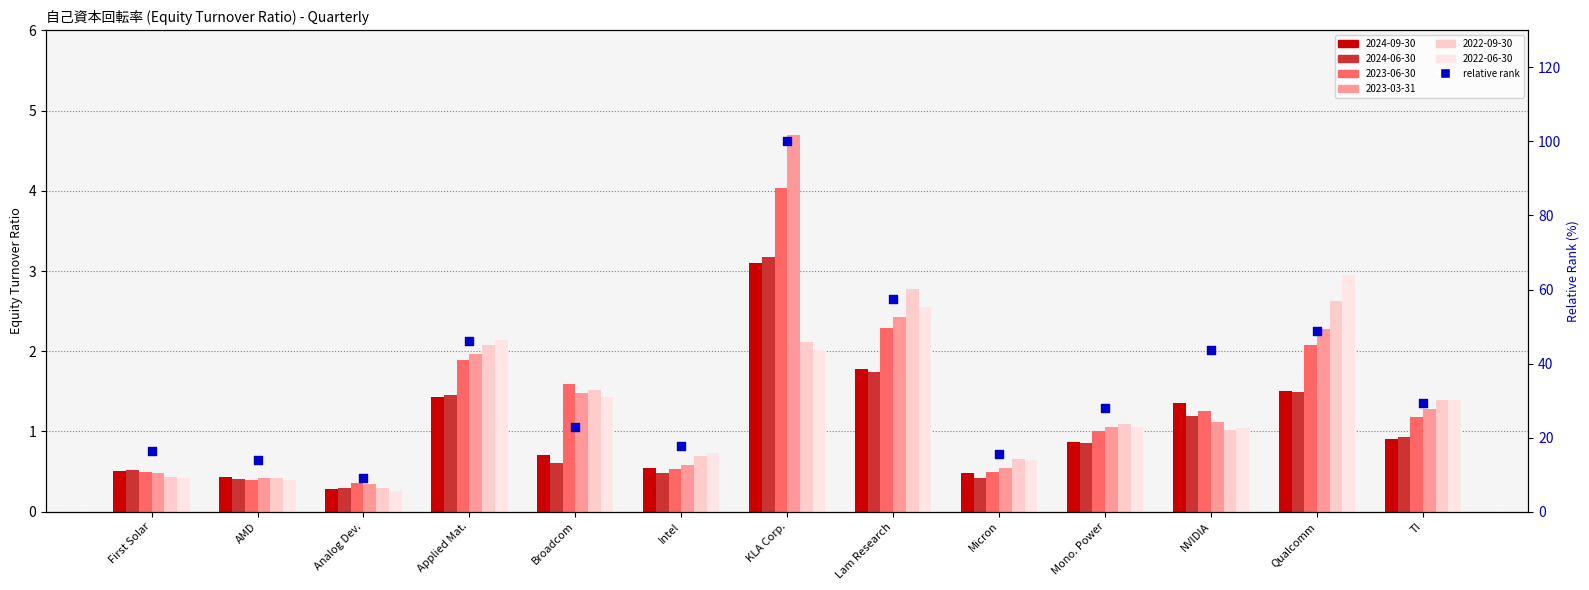

What is the ratio of the value at TI to the value at KLA Corp.?

0.3